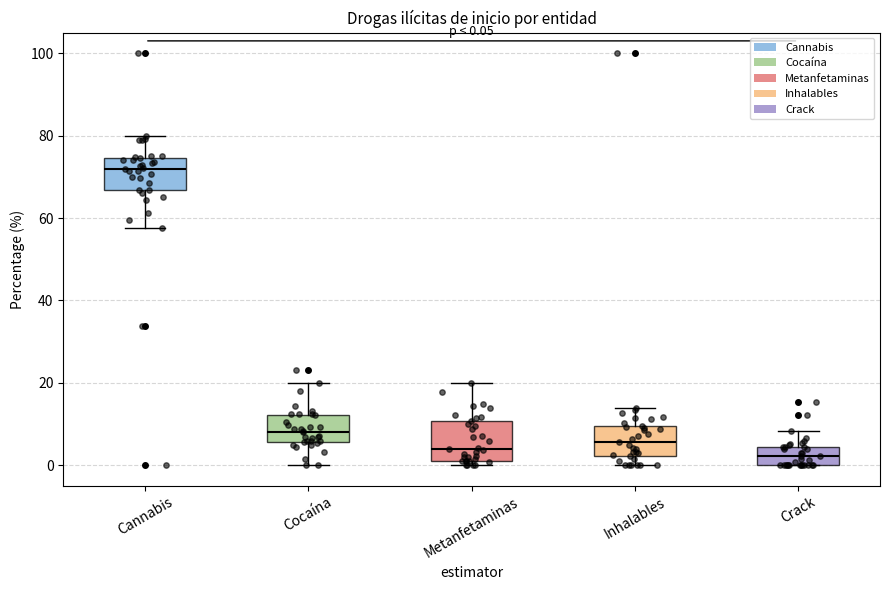

Which box's median line is the highest?

Cannabis